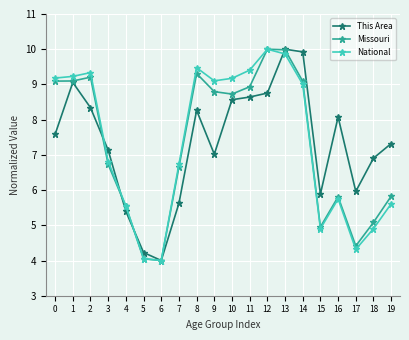

At which label does This Area reach its minimum?

6